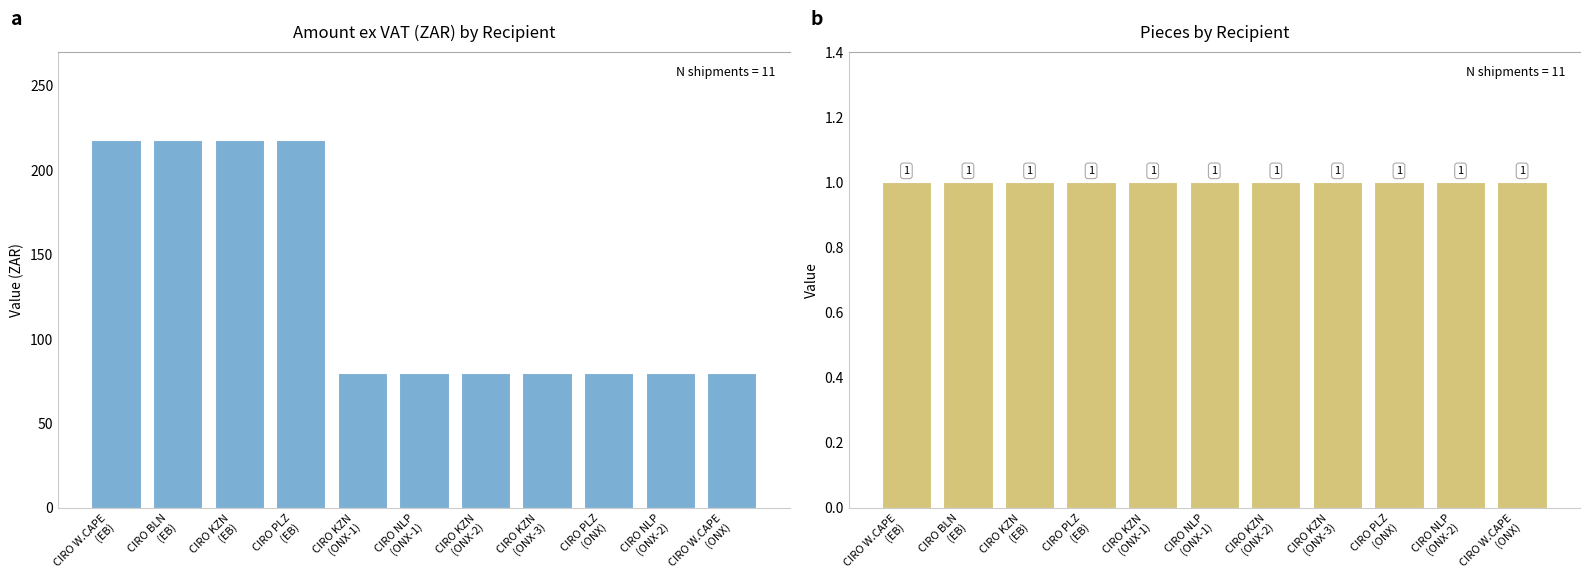

What is the label of the 3rd bar from the right?

CIRO PLZ
(ONX)